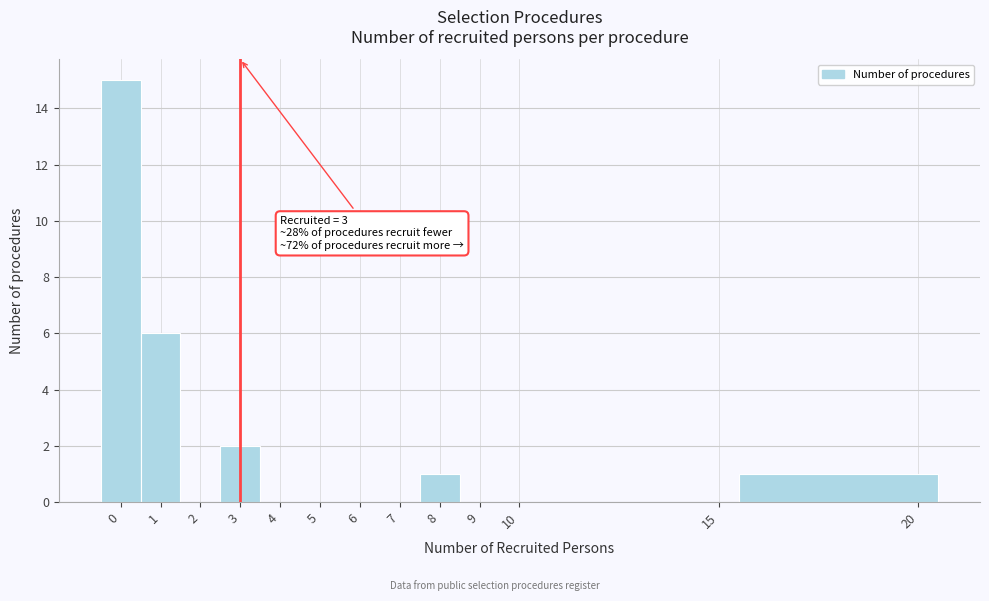

Which range on the x-axis has the tallest bar?

-0.5 to 0.5